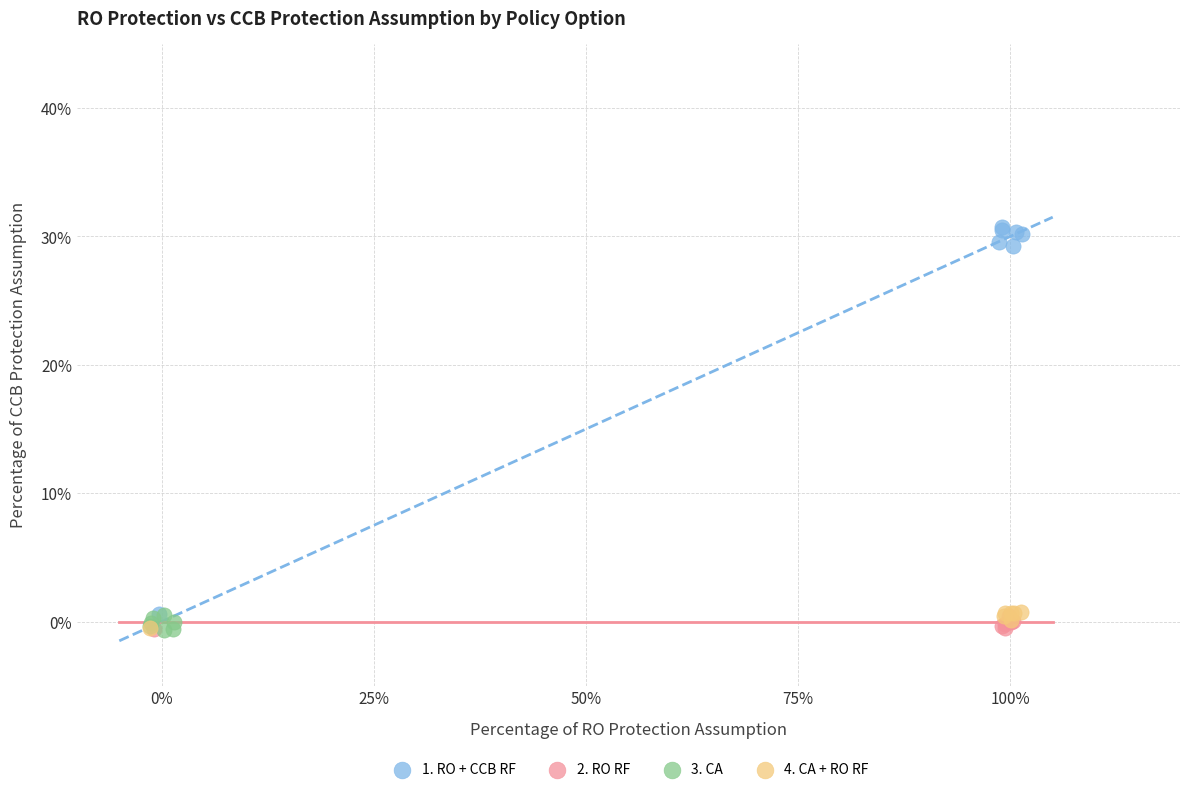

Which series contains the highest Y value?

1. RO + CCB RF